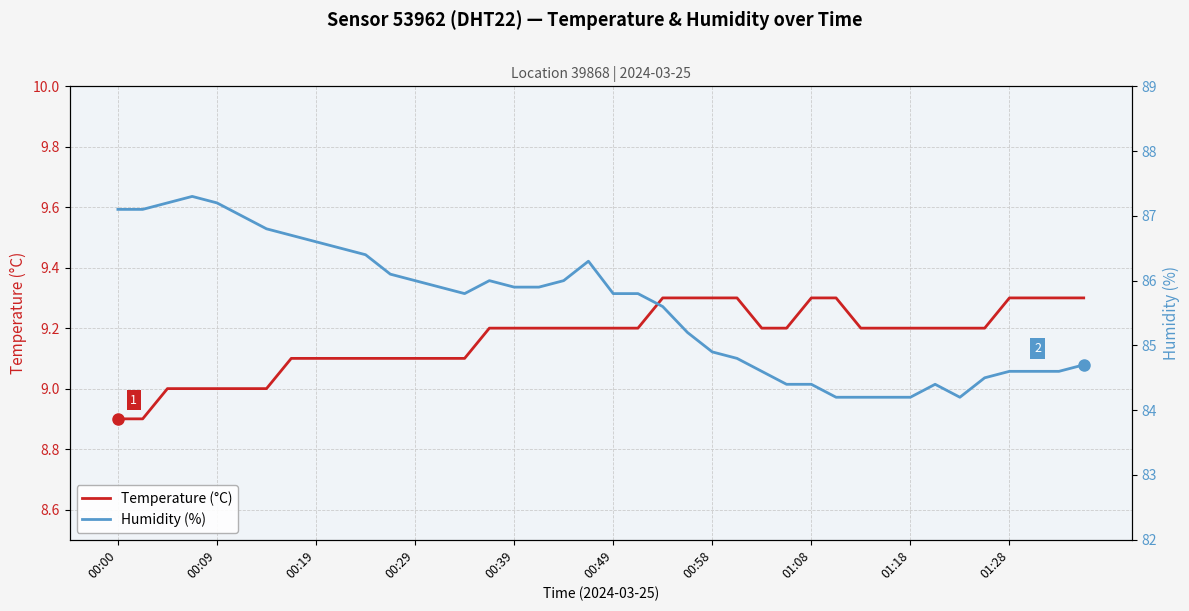

True or false: Temperature (°C) and Humidity (%) cross at least once.

False